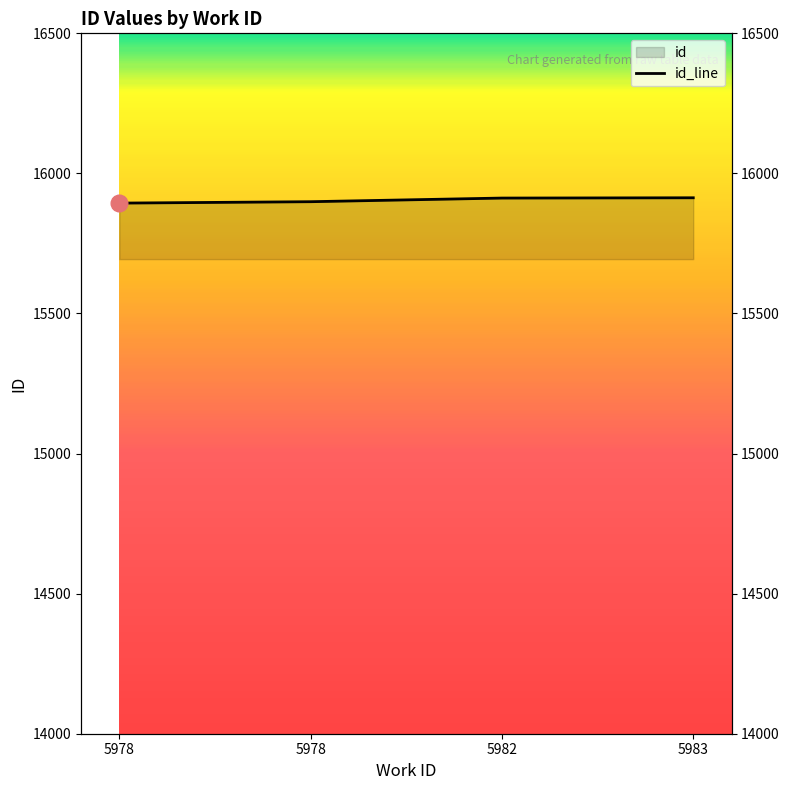

What is the ratio of the value at 5983 to the value at 5978?

1.0